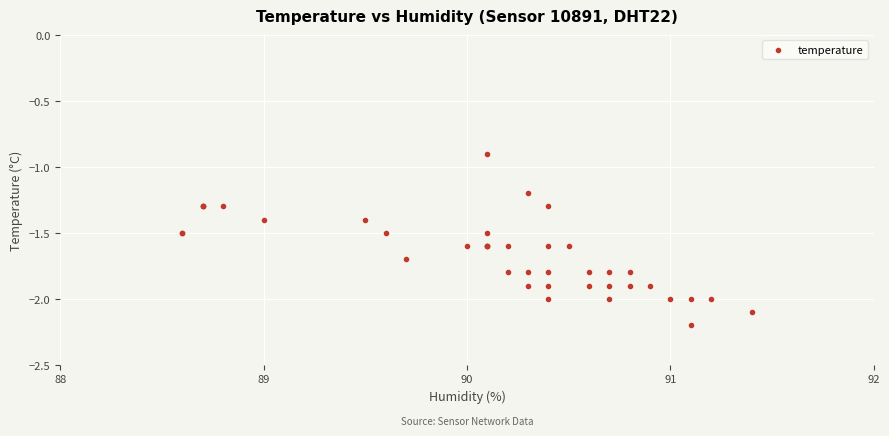

What Y value in the scatter plot is closest to -1?

-0.9